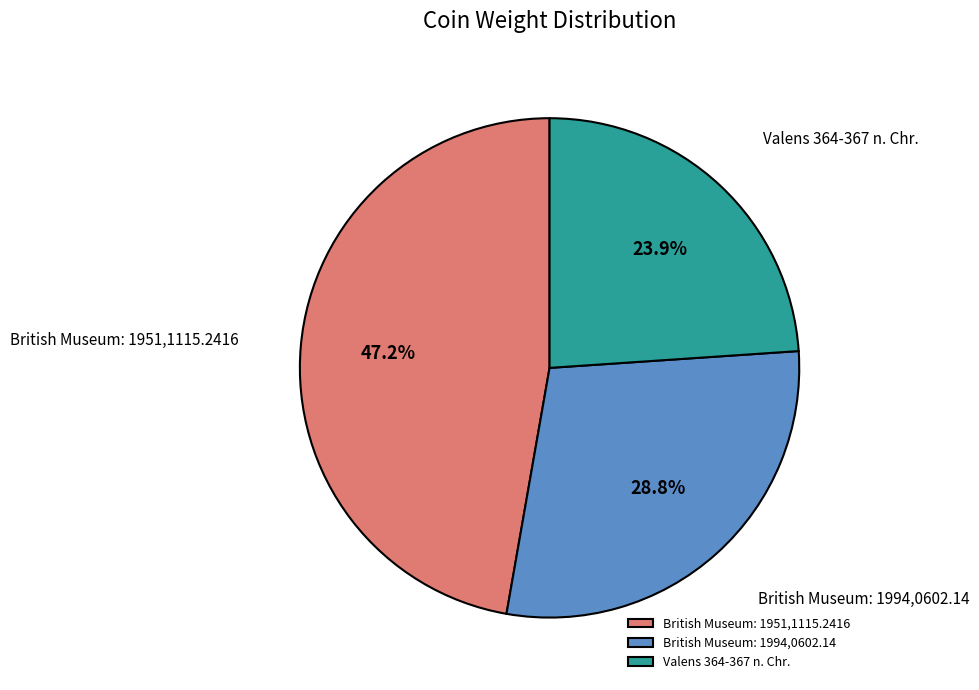

Approximately how many times larger is the value at British Museum: 1994,0602.14 compared to Valens 364-367 n. Chr.?

1.2